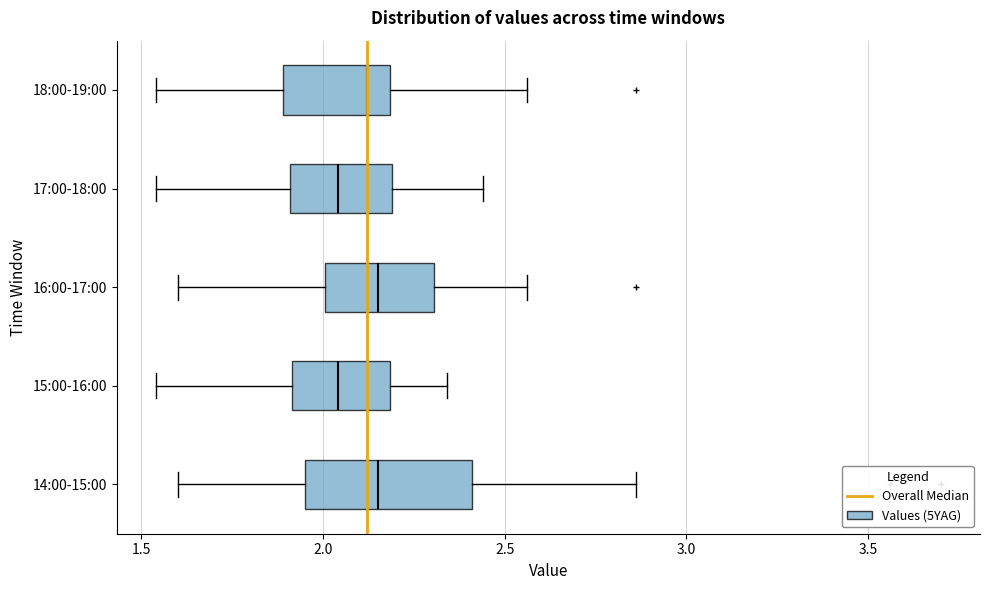

Which box is the widest, from its left edge to its right edge?

14:00-15:00